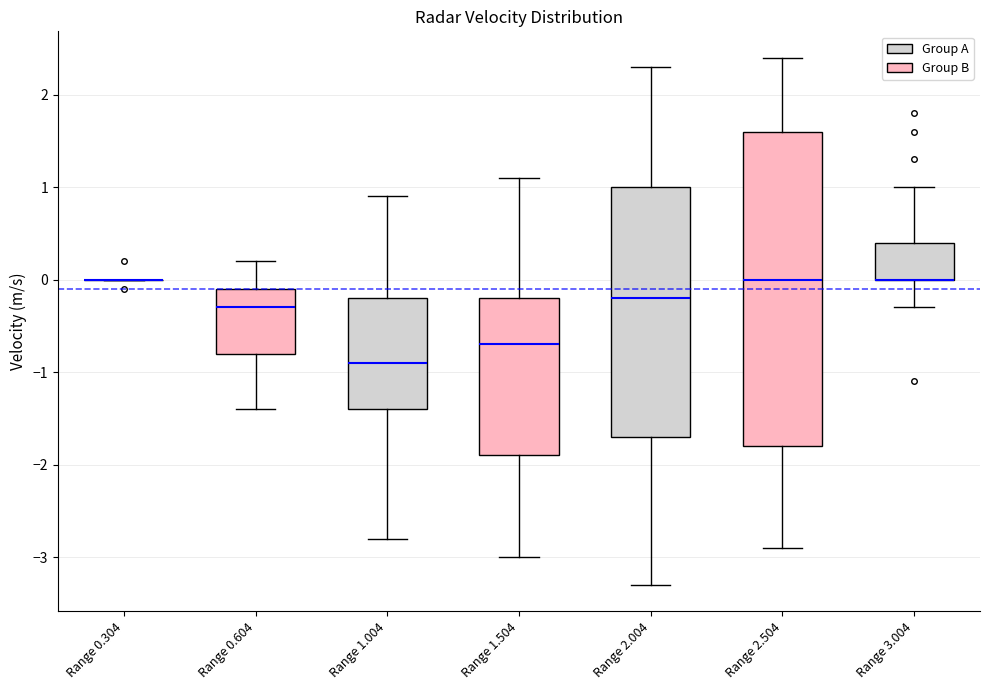

Reading left to right, transcribe this box plot: for each box, give where its median line is, the range the box spans, and where its two whiskers end, as read against the y-axis. The values are not printed on the chart, so give them approximately, as read against the axis.

Range 0.304: box collapsed to a line at 0.0, whiskers 0.0 to 0.0
Range 0.604: median -0.3, box -0.8 to -0.1, whiskers -1.4 to 0.2
Range 1.004: median -0.9, box -1.4 to -0.2, whiskers -2.8 to 0.9
Range 1.504: median -0.7, box -1.9 to -0.2, whiskers -3.0 to 1.1
Range 2.004: median -0.2, box -1.7 to 1.0, whiskers -3.3 to 2.3
Range 2.504: median 0.0, box -1.8 to 1.6, whiskers -2.9 to 2.4
Range 3.004: median 0.0 (drawn on the box's lower edge), box 0.0 to 0.4, whiskers -0.3 to 1.0